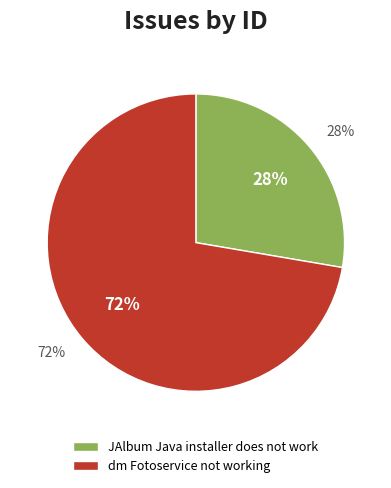

Which category has the biggest portion of the pie?

dm Fotoservice not working